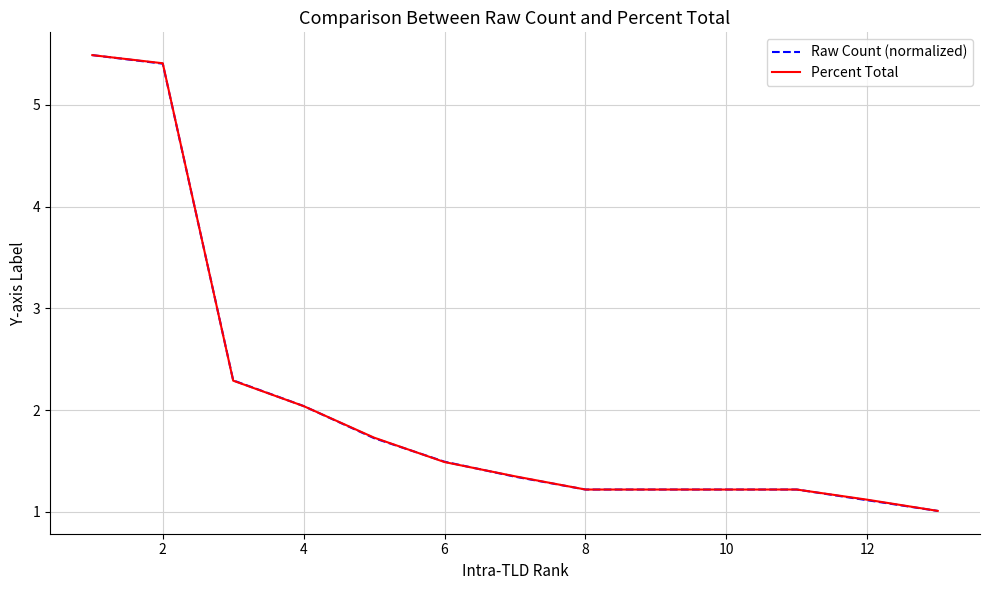

How many lines are shown in the chart?

2